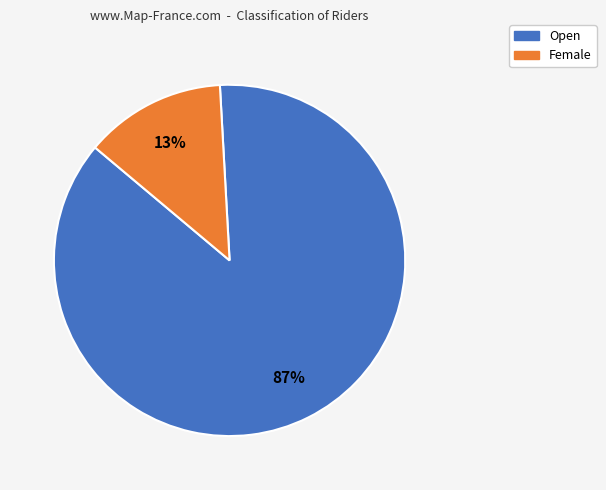

Does any single category account for the majority?

Yes